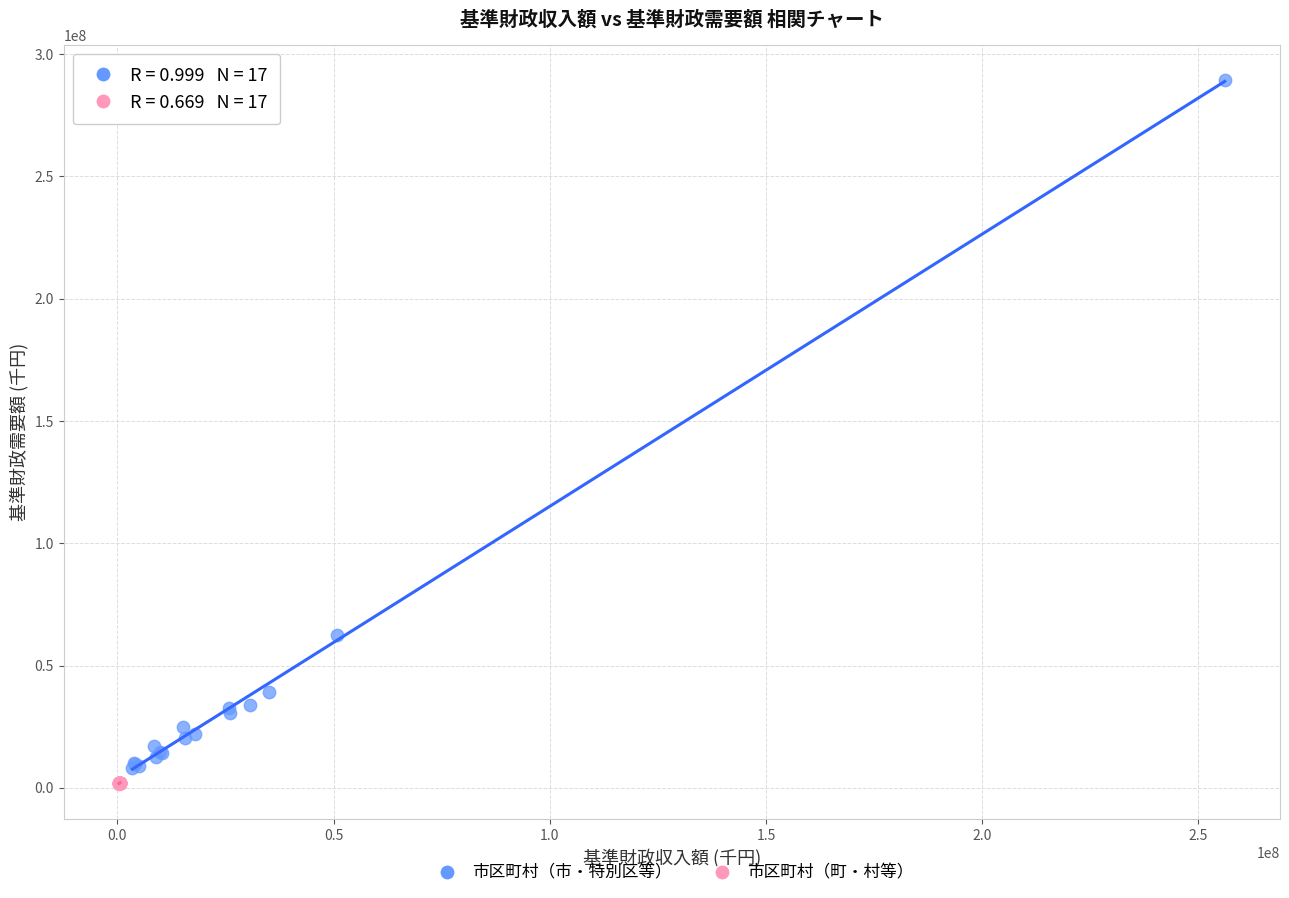

Which series reaches the maximum Y coordinate?

市区町村（市・特別区等）